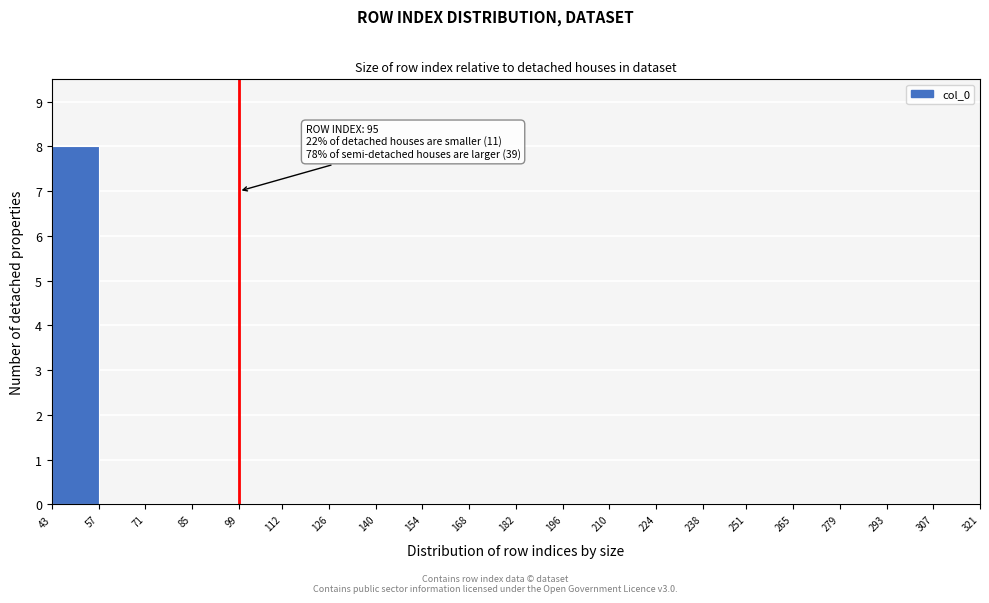

Over which range of the x-axis is the bar tallest?

43 to 57